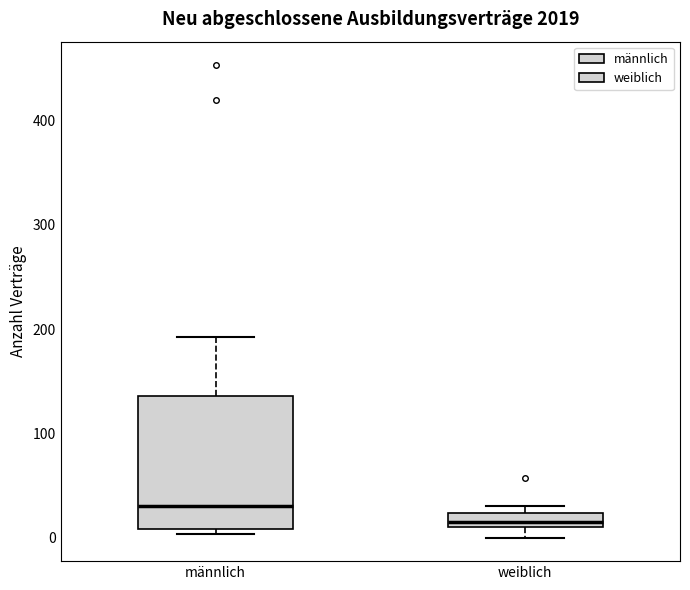

Which box has the lowest median line?

weiblich